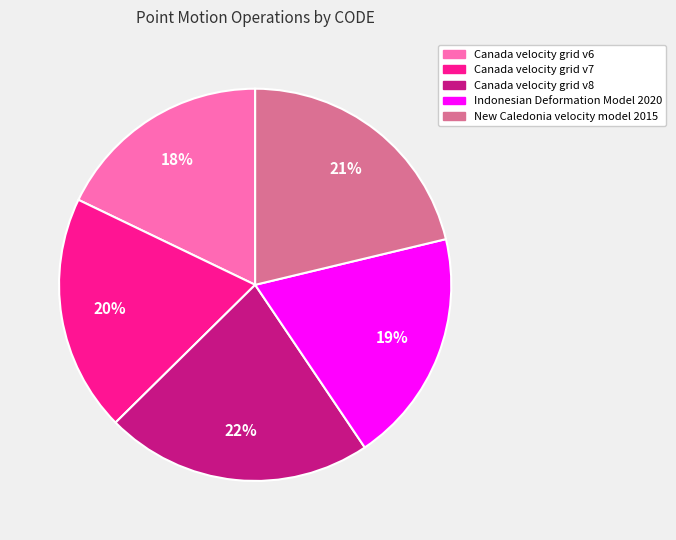

How many slices are in this pie chart?

5